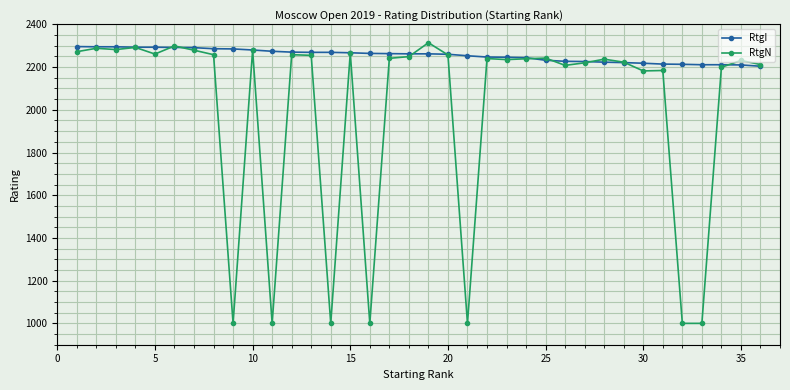

How many series are shown in this chart?

2